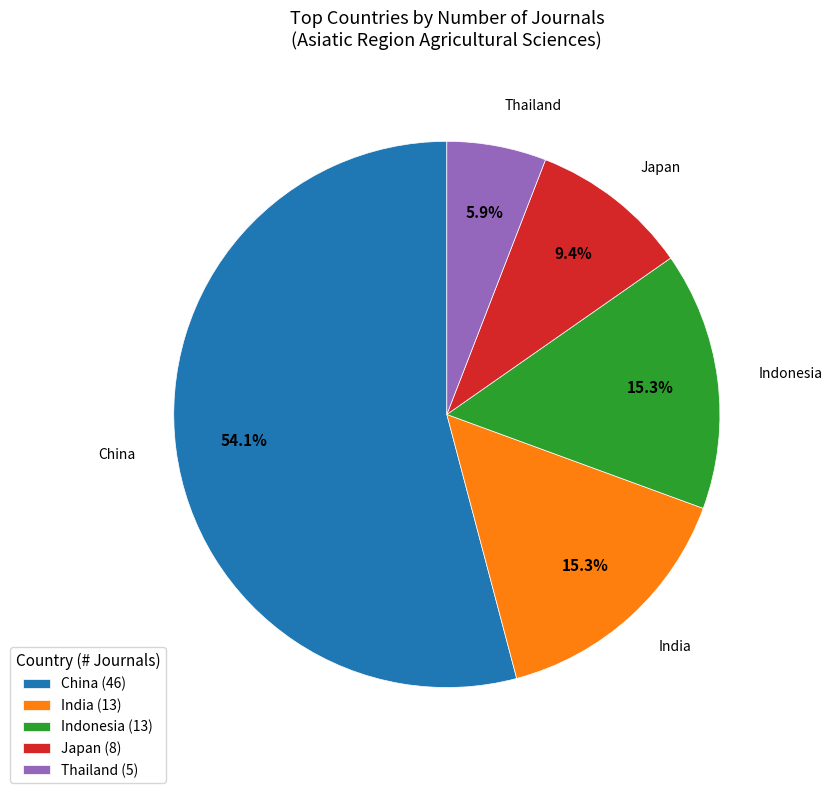

True or false: India accounts for 15% of the total.

True